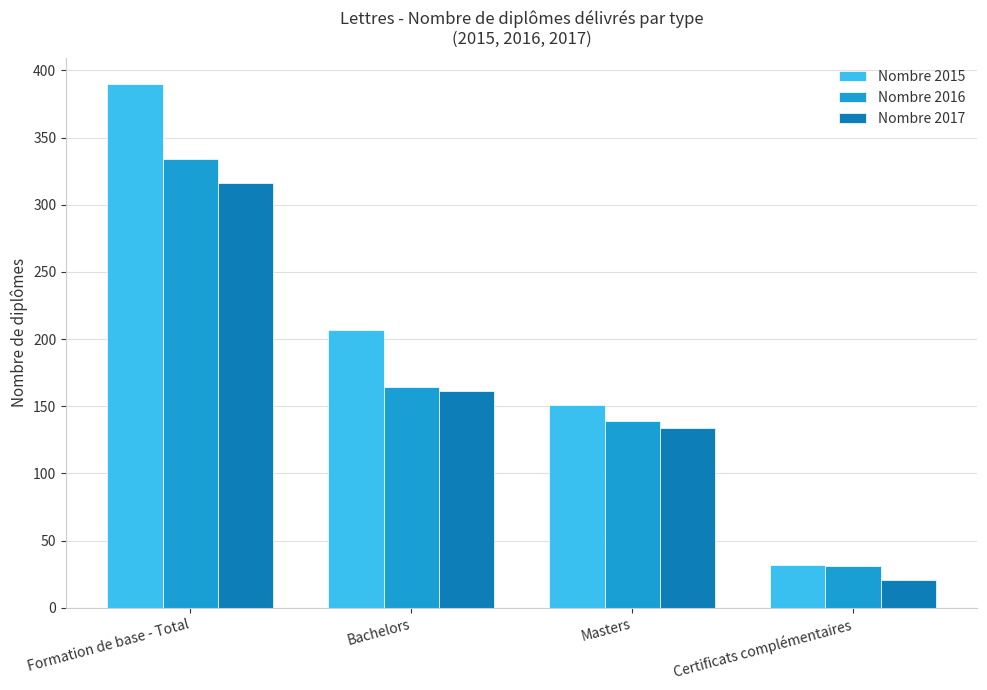

At which label does Nombre 2016 first exceed 164?

Formation de base - Total